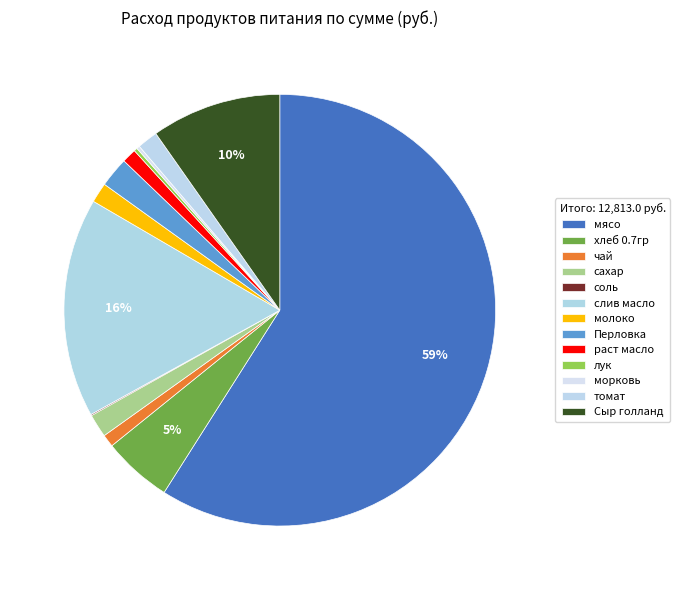

To the nearest percent, what is the difference between the largest and smallest slice percentages?

59%